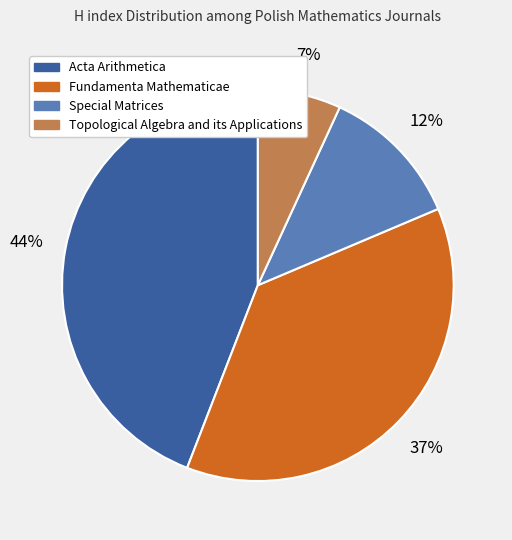

Do Topological Algebra and its Applications and Special Matrices together represent more than half of the pie?

No